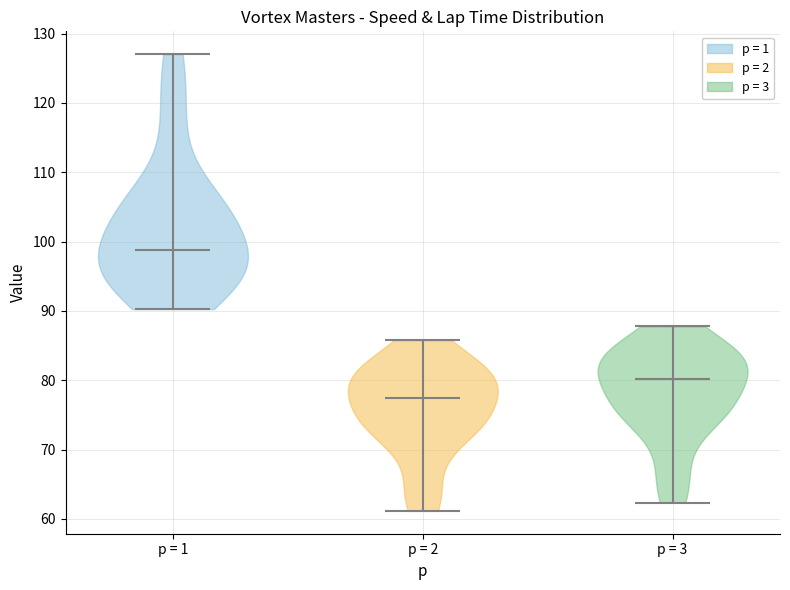

Reading left to right, read every violin against the y-axis: where its median line is, and the lowest and highest points it reaches. The values are not printed on the chart, so give them approximately, as read against the axis.

p = 1: median line 99, lowest point 90, highest point 127
p = 2: median line 77, lowest point 61, highest point 86
p = 3: median line 80, lowest point 62, highest point 88